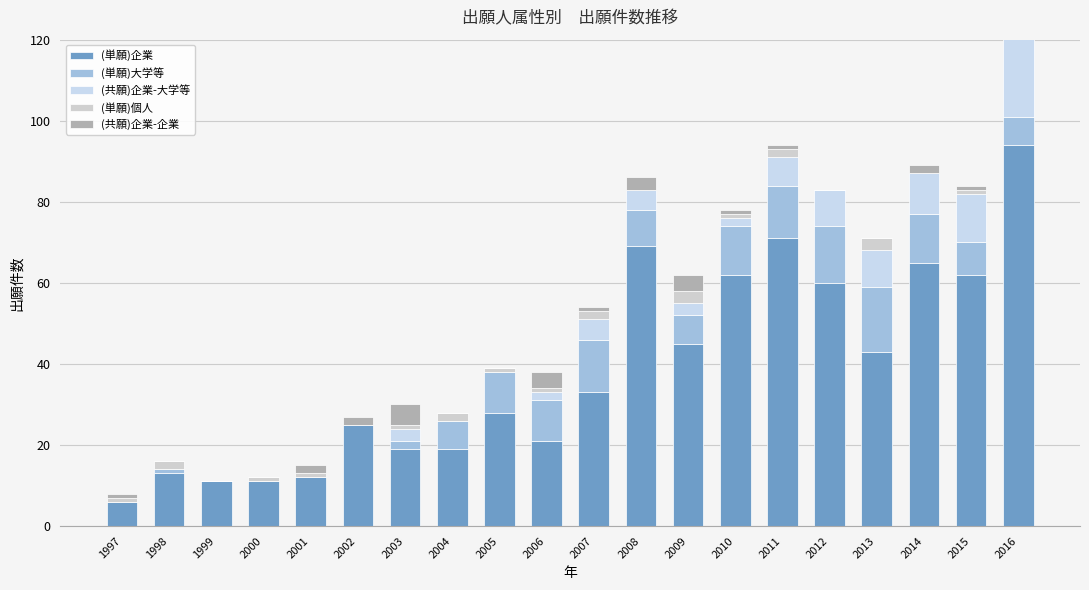

Between 2016 and 2015, which is larger?

2016